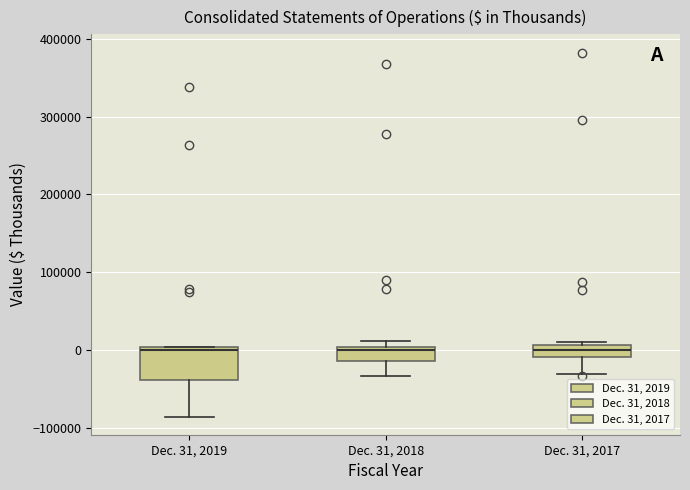

Where does the median line of the box for Dec. 31, 2017 sit on the y-axis? The values are not printed on the chart, so give them approximately, as read against the axis.

0